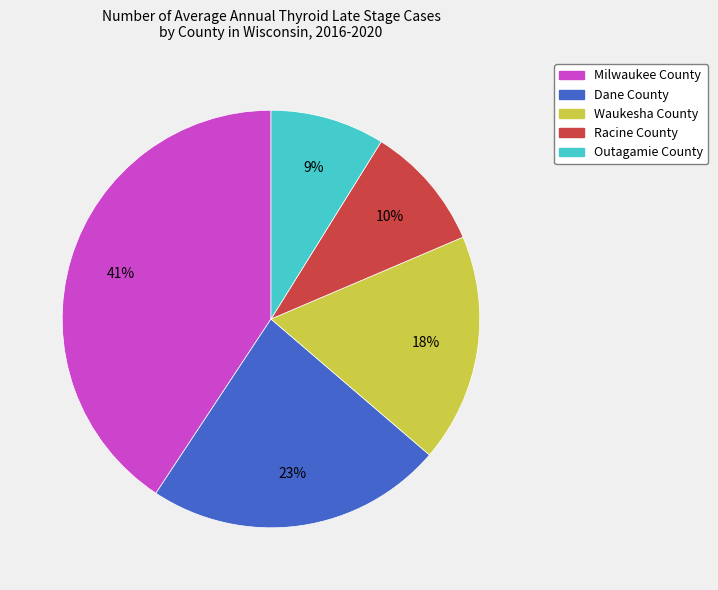

True or false: Outagamie County accounts for 9% of the total.

True